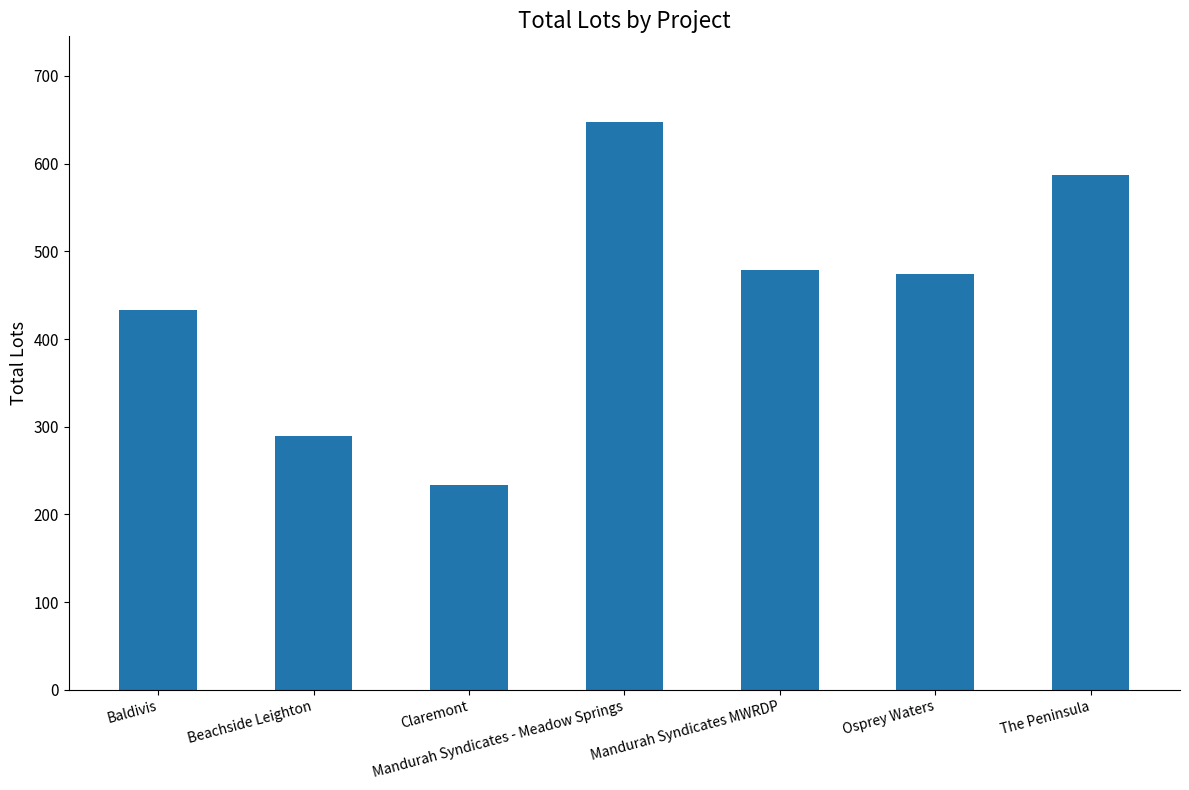

At which label is the value closest to 441?

Baldivis